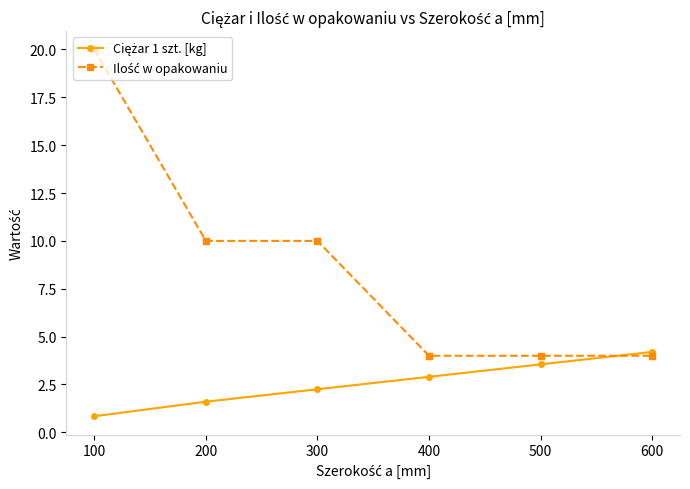

What is the spread (max minus min) of values at 200?

8.4